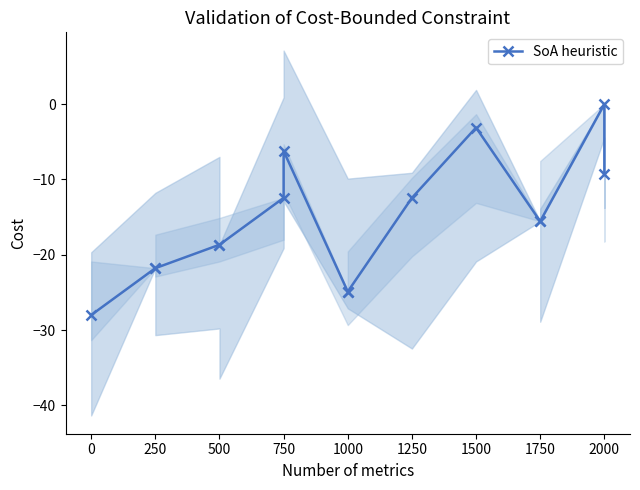

The value at 1000 is -16.8. True or false?

False